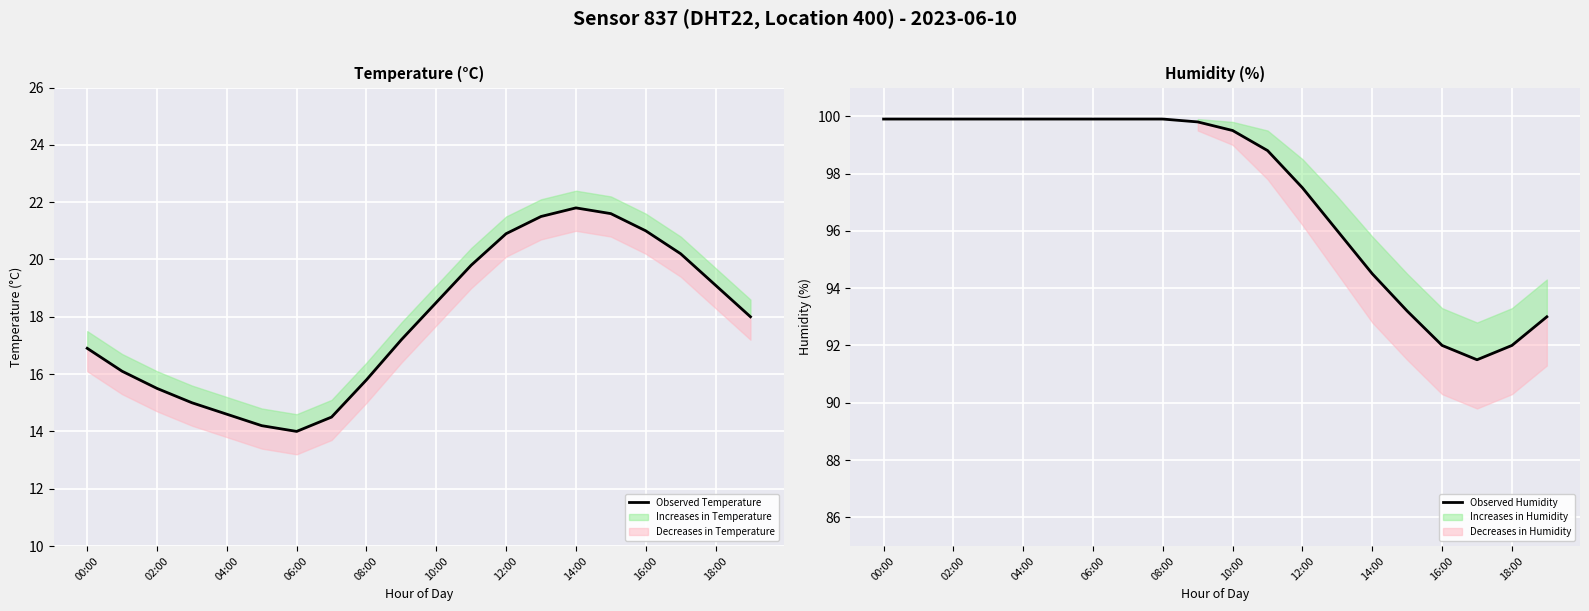

Where is Observed Humidity nearest to the value 95?

14:00